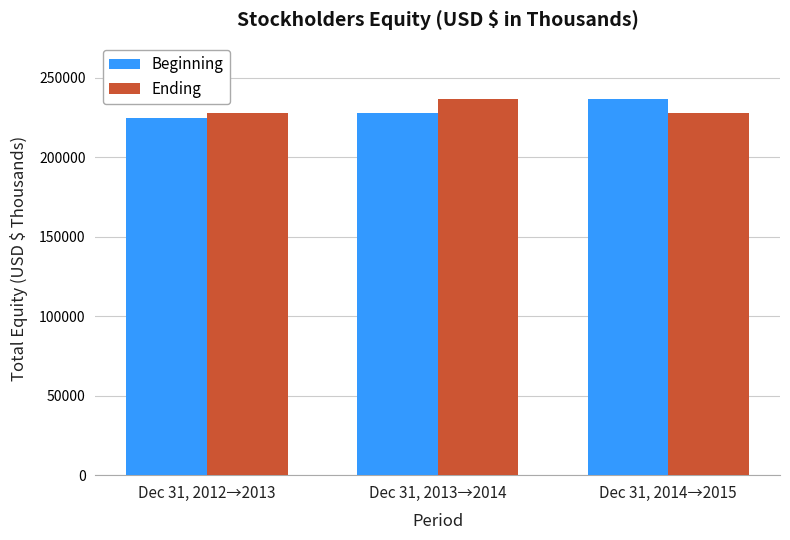

Count the number of data series in this chart.

2